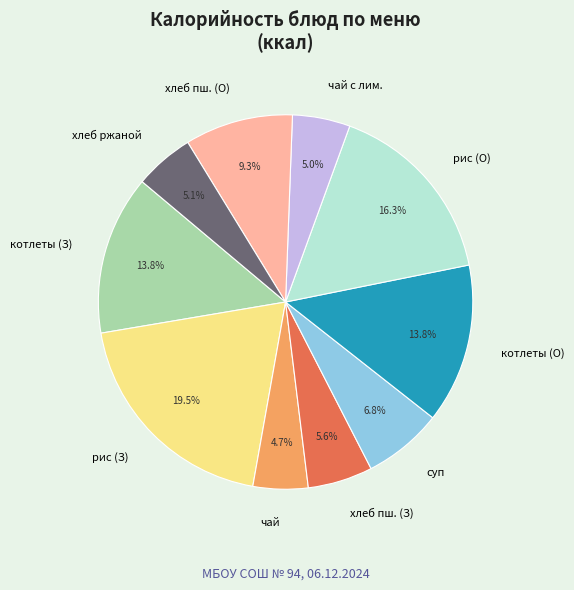

To the nearest percent, what is the average slice percentage?

10%